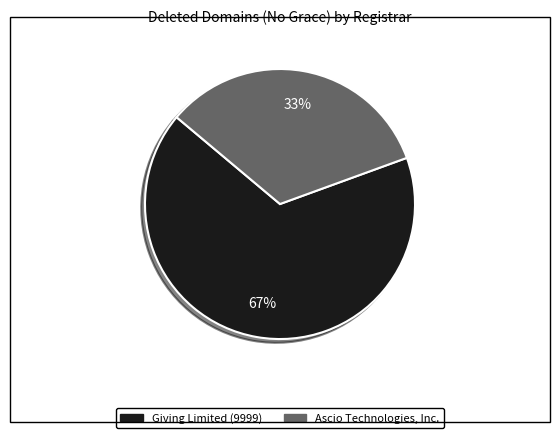

The Ascio Technologies, Inc. slice represents 33% of the pie. True or false?

True